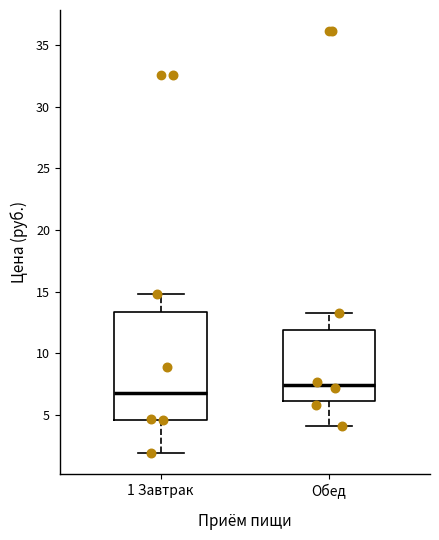

Which box has the highest median line?

Обед